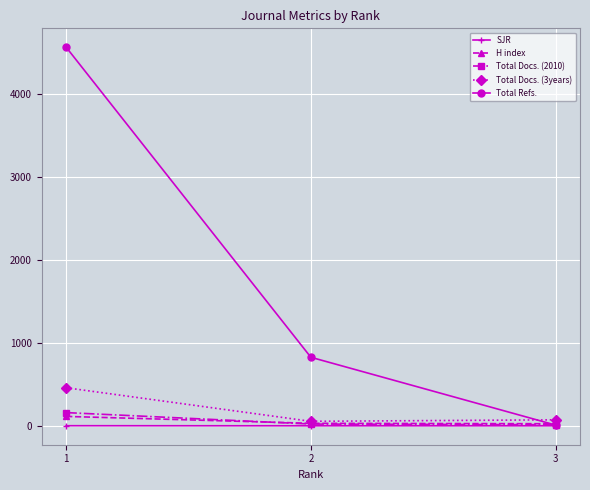

What is the sum of all H index values?

168.0